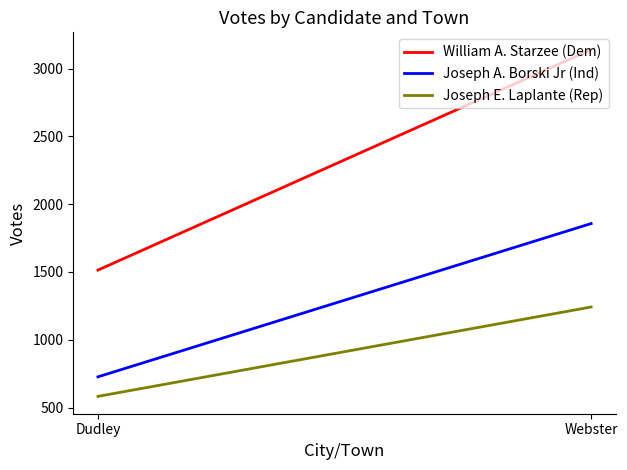

Which series has the largest total across all categories?

William A. Starzee (Dem)